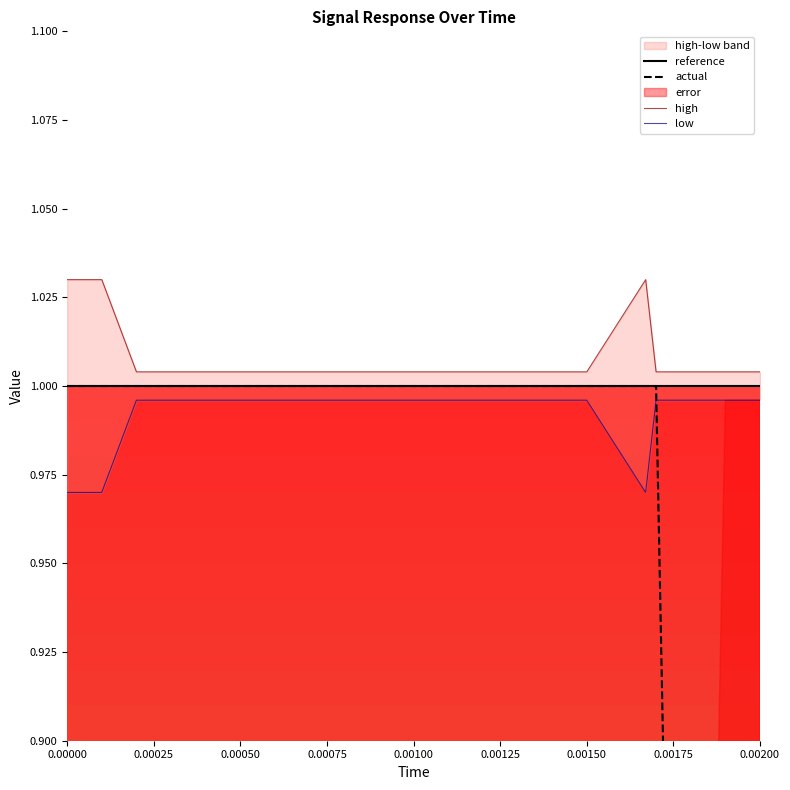

Rank the series at 0.00200 from lowest to highest value.

actual, low, reference, high